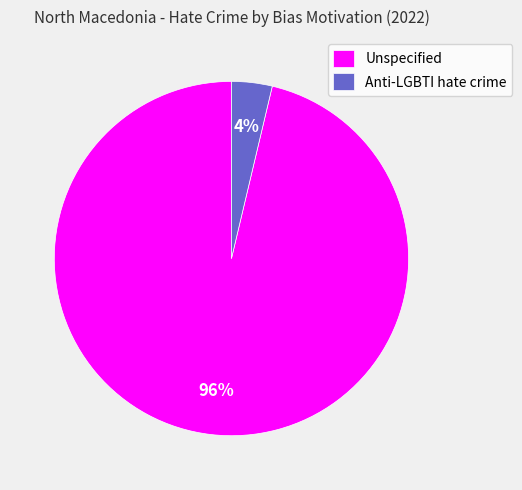

The Unspecified slice represents 96% of the pie. True or false?

True